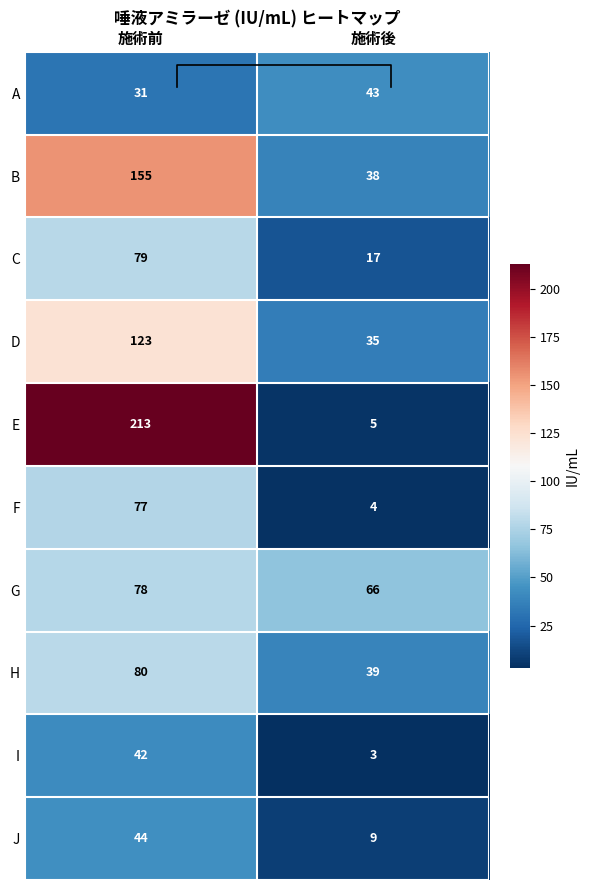

How many F values are between 4 and 77?

2